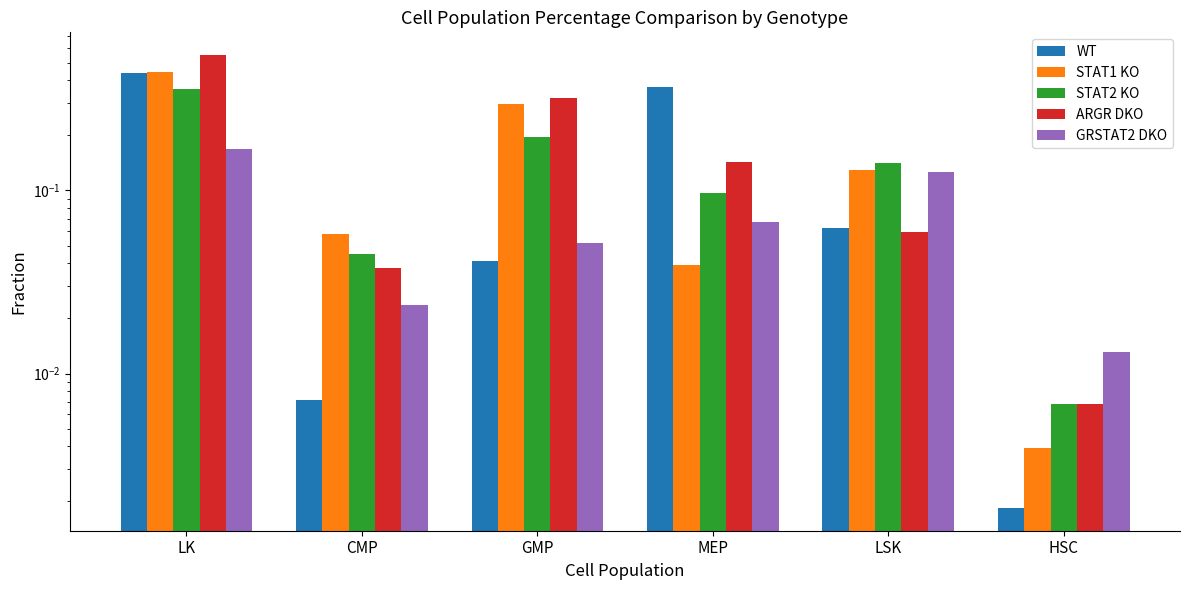

At which category does the chart reach its peak across all series?

LK